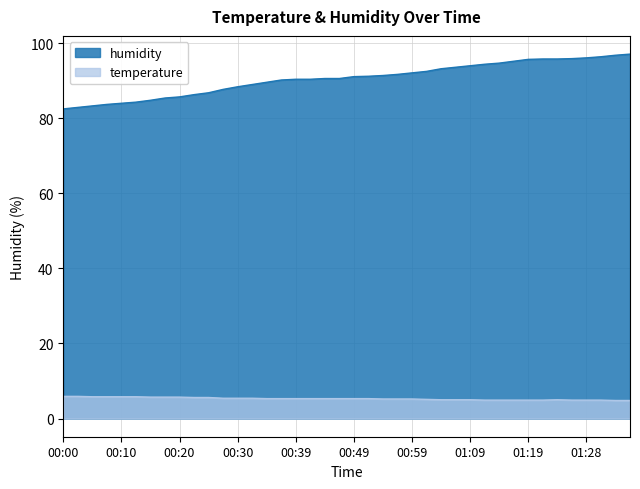

Which series has the widest spread of values?

humidity